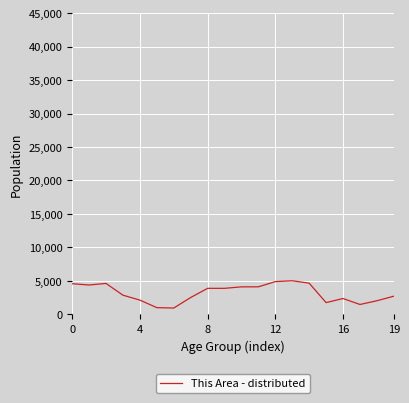

What is the minimum value shown in the chart?

933